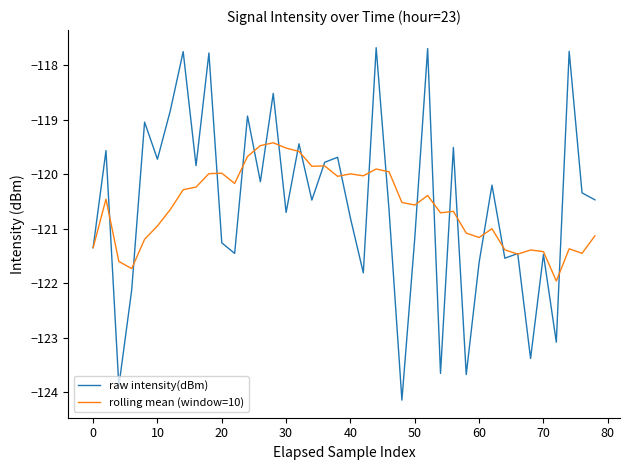

What is the minimum value for rolling mean (window=10)?

-122.0